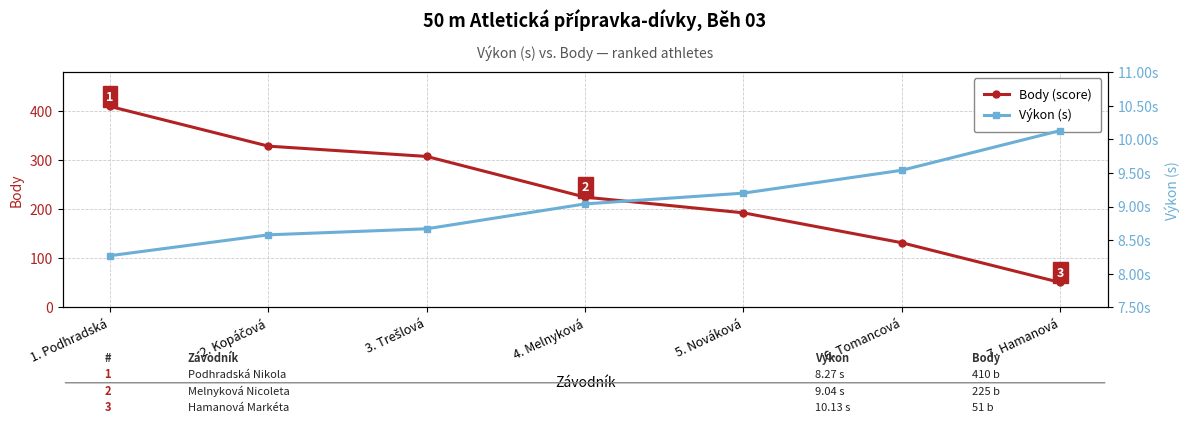

What is the sum of the Výkon (s) values at 4. Melnyková and 3. Trešlová?

17.7